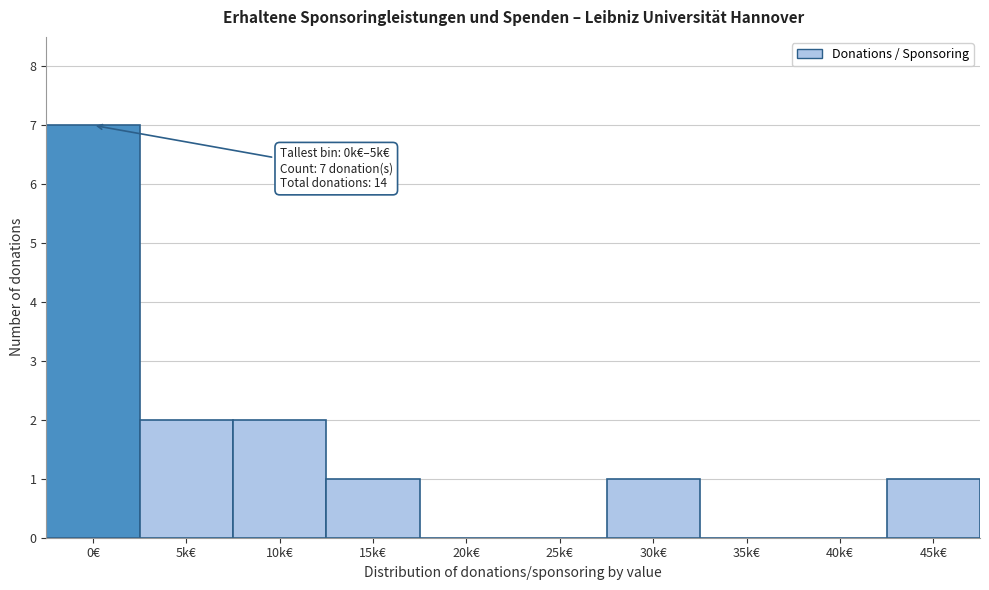

Reading right to left, what are all the values shown in this chart?

45k€=1	40k€=0	35k€=0	30k€=1	25k€=0	20k€=0	15k€=1	10k€=2	5k€=2	0€=7